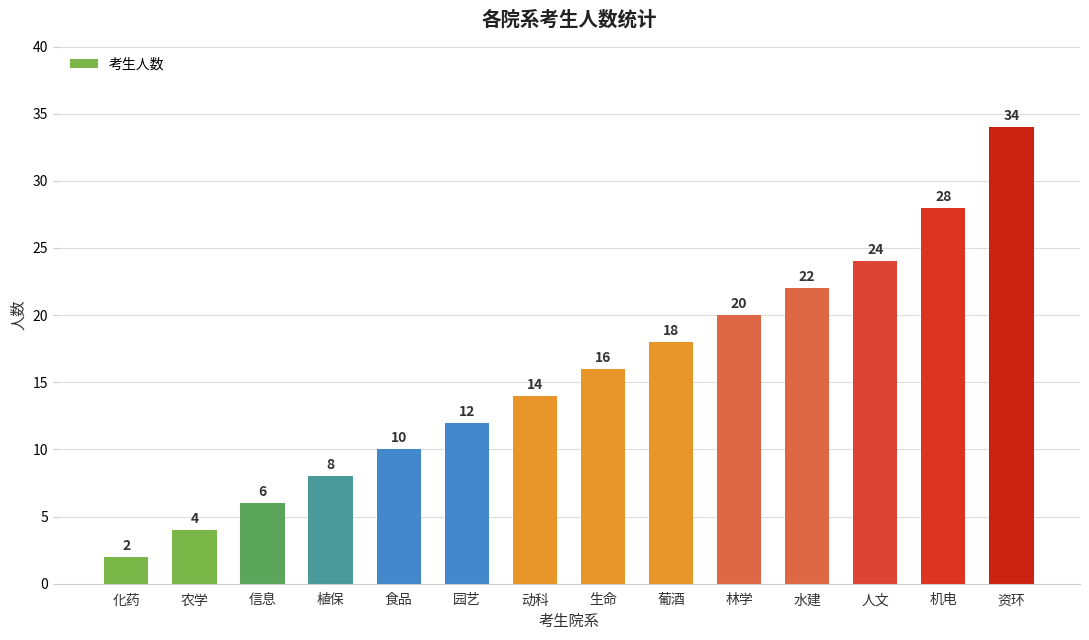

Reading left to right, what are all the values shown in this chart?

化药=2	农学=4	信息=6	植保=8	食品=10	园艺=12	动科=14	生命=16	葡酒=18	林学=20	水建=22	人文=24	机电=28	资环=34